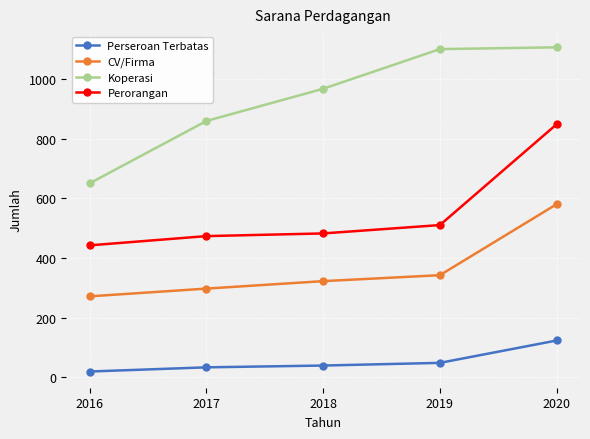

What is the maximum value shown in the chart?

1106